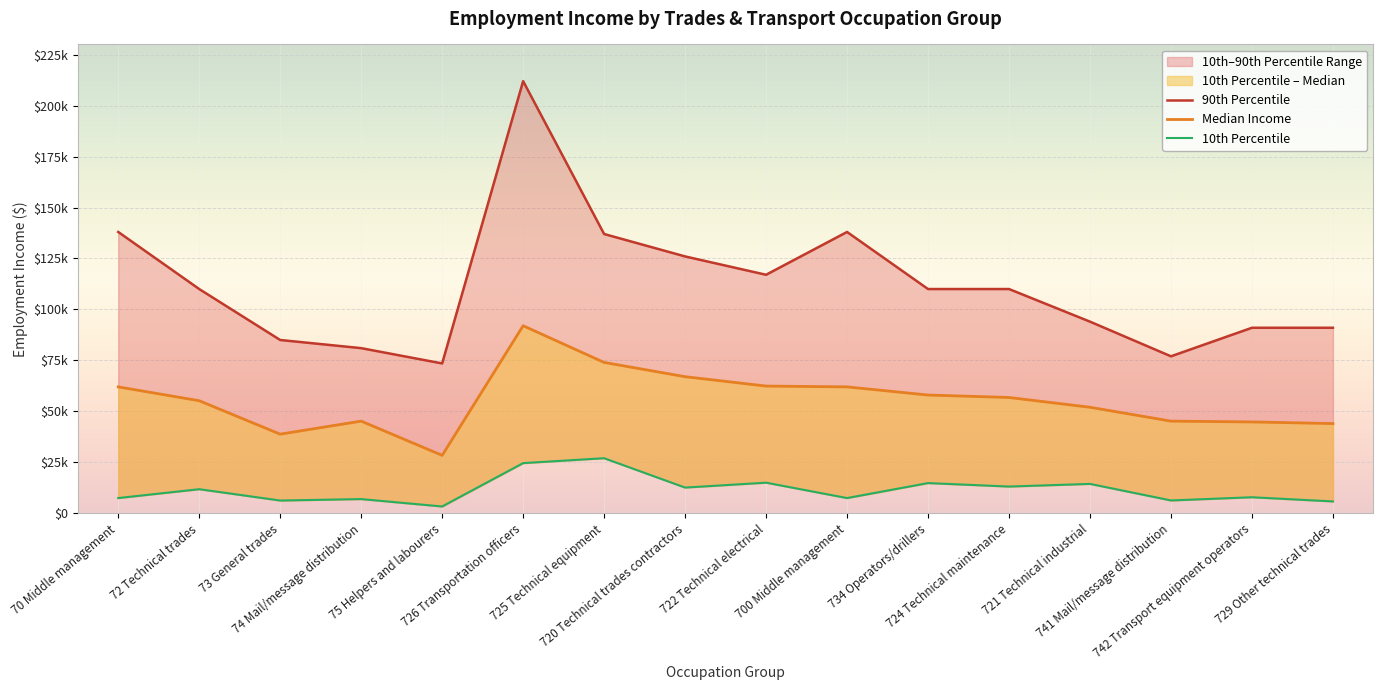

The 90th Percentile series shows 27043 at 742 Transport equipment operators. True or false?

False